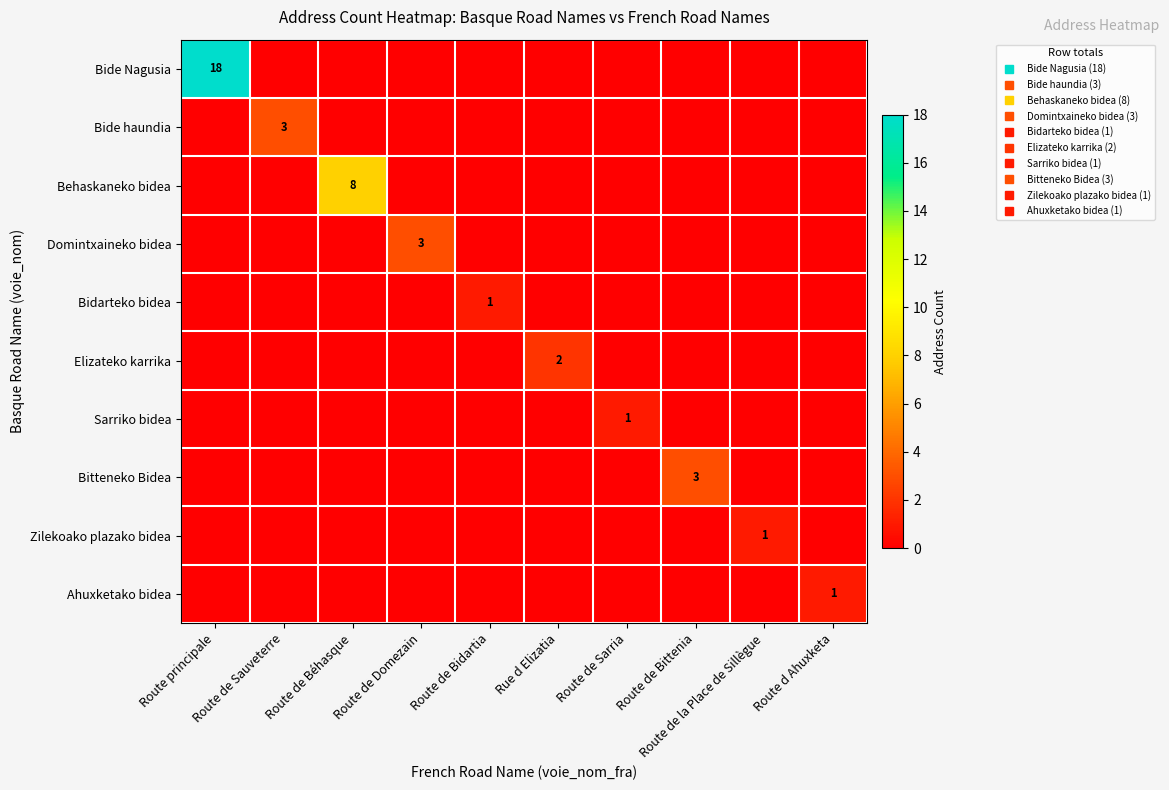

Count the Bidarteko bidea values in the range 0 to 1.

10